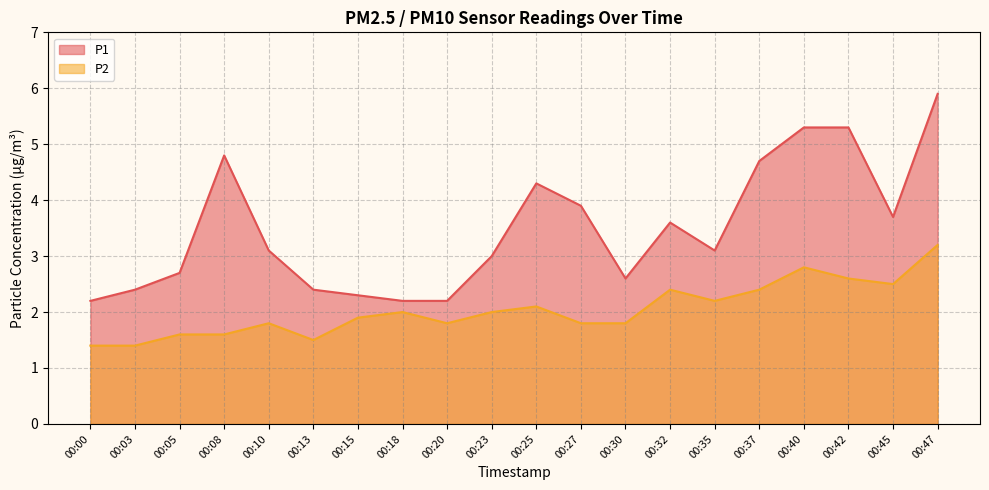

At which category is the sum across all series the highest?

00:47